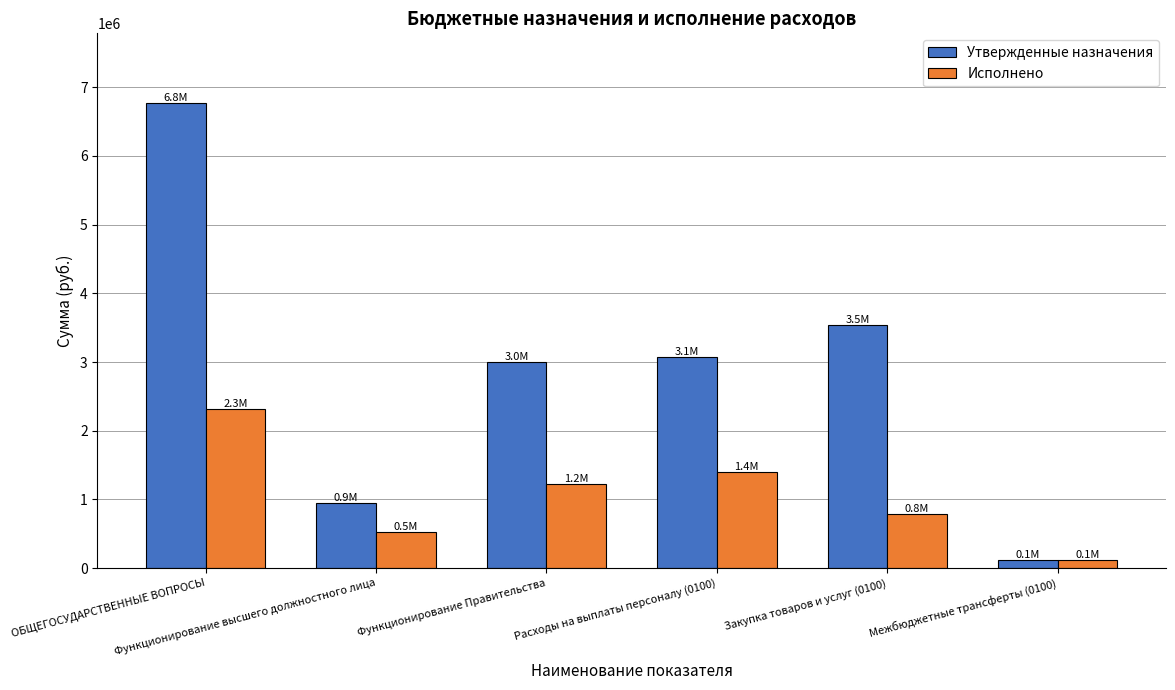

The Утвержденные назначения series shows 3601865.6 at ОБЩЕГОСУДАРСТВЕННЫЕ ВОПРОСЫ. True or false?

False